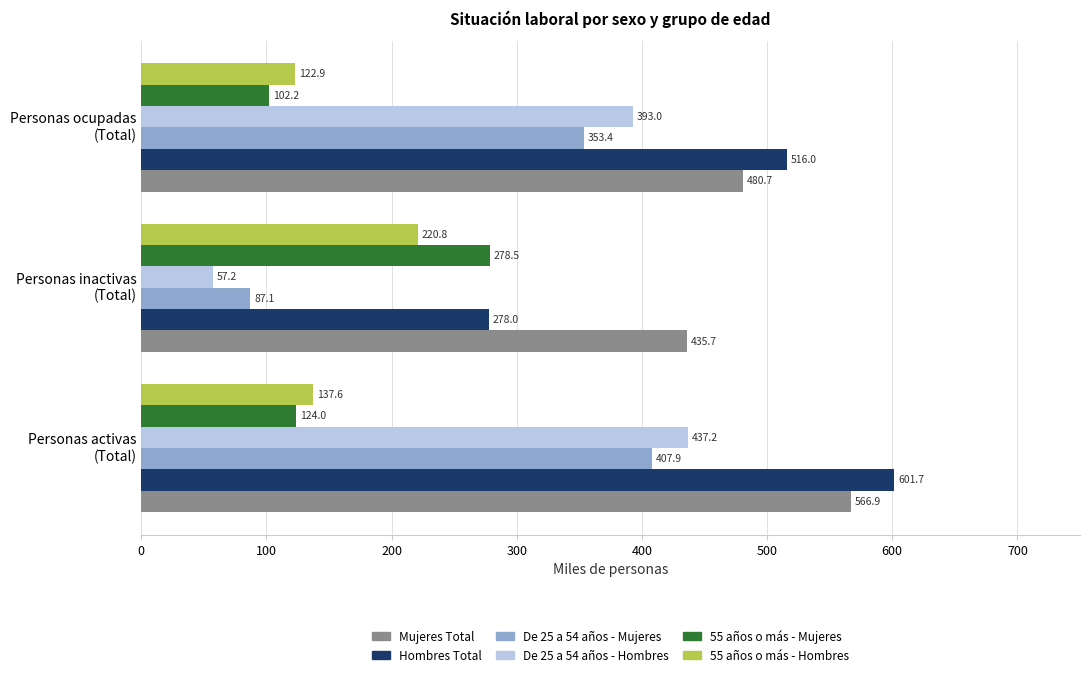

Which series has the largest total across all categories?

Mujeres Total